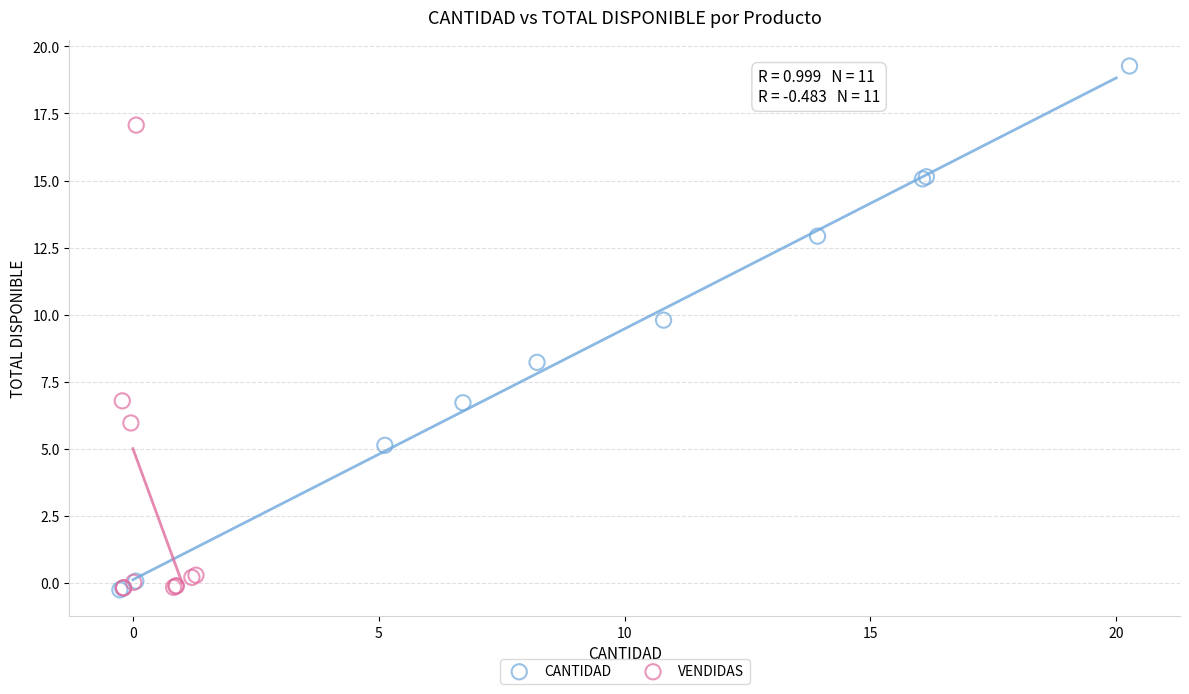

Which series contains the highest Y value?

CANTIDAD